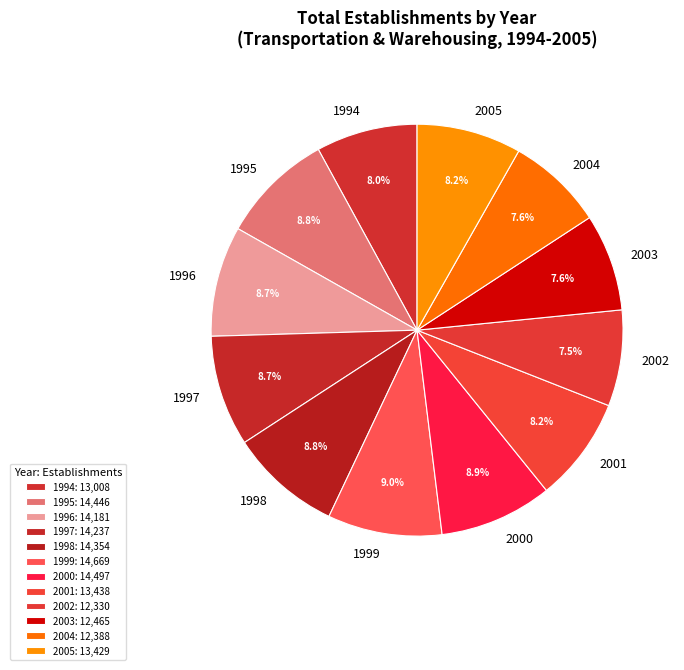

Combined, do 1996 and 2005 account for over 50%?

No